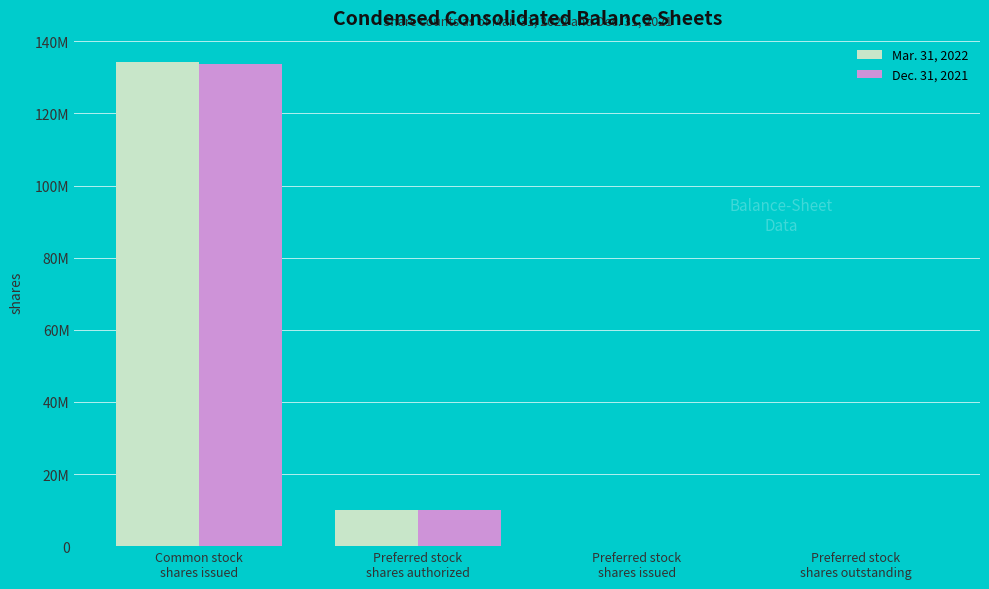

What is the label of the 4th bar from the right?

Common stock
shares issued